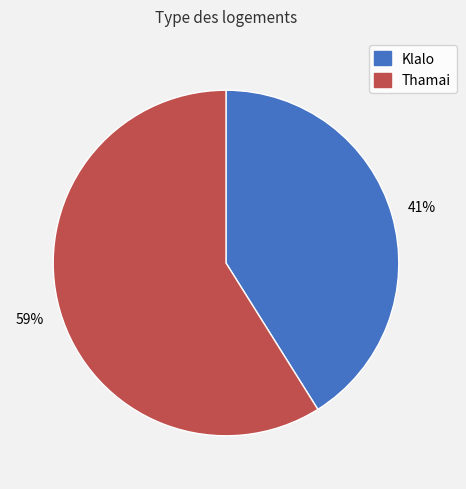

Combined, do Thamai and Klalo account for over 50%?

Yes